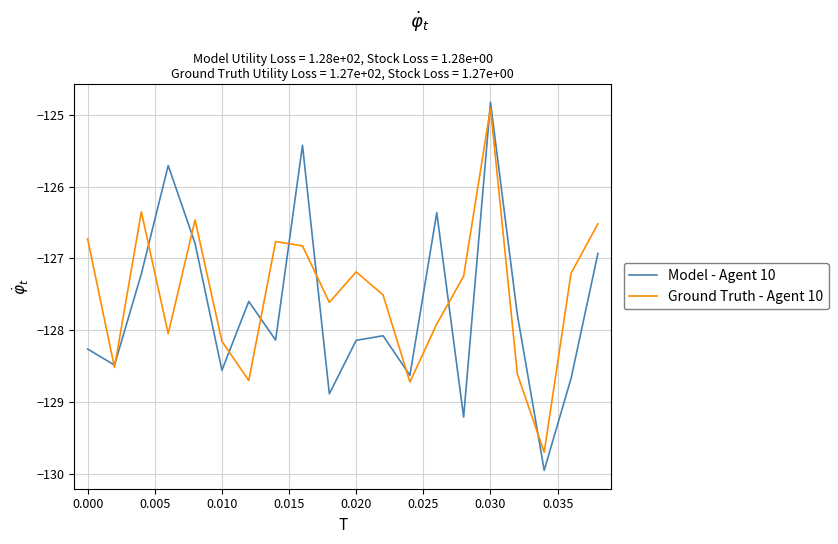

Which series has the largest range (max minus min)?

Model - Agent 10